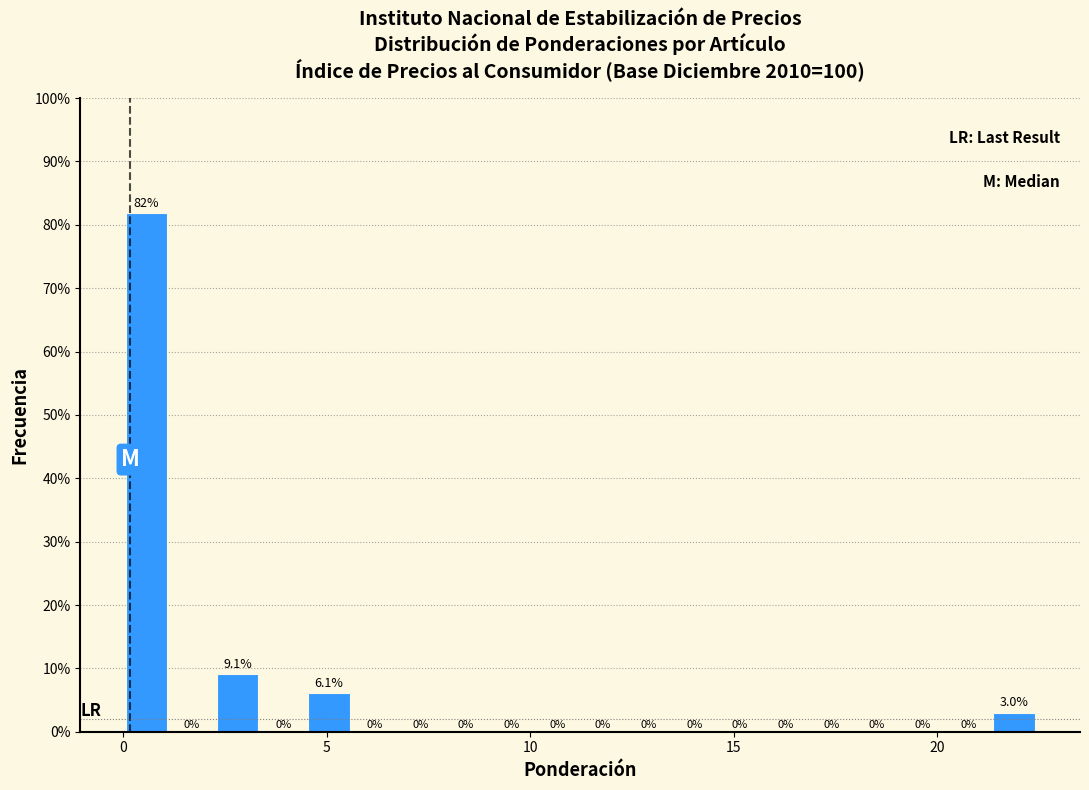

Around what value on the x-axis is the tallest bar? Give the approximate position of its centre, as read against the axis.

0.5